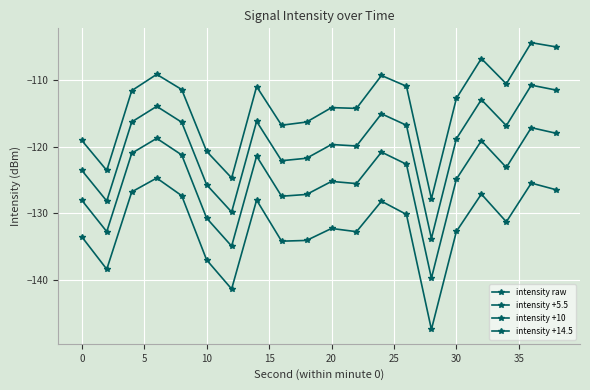

List the series in order of their peak value, highest first.

intensity +14.5, intensity +10, intensity +5.5, intensity raw